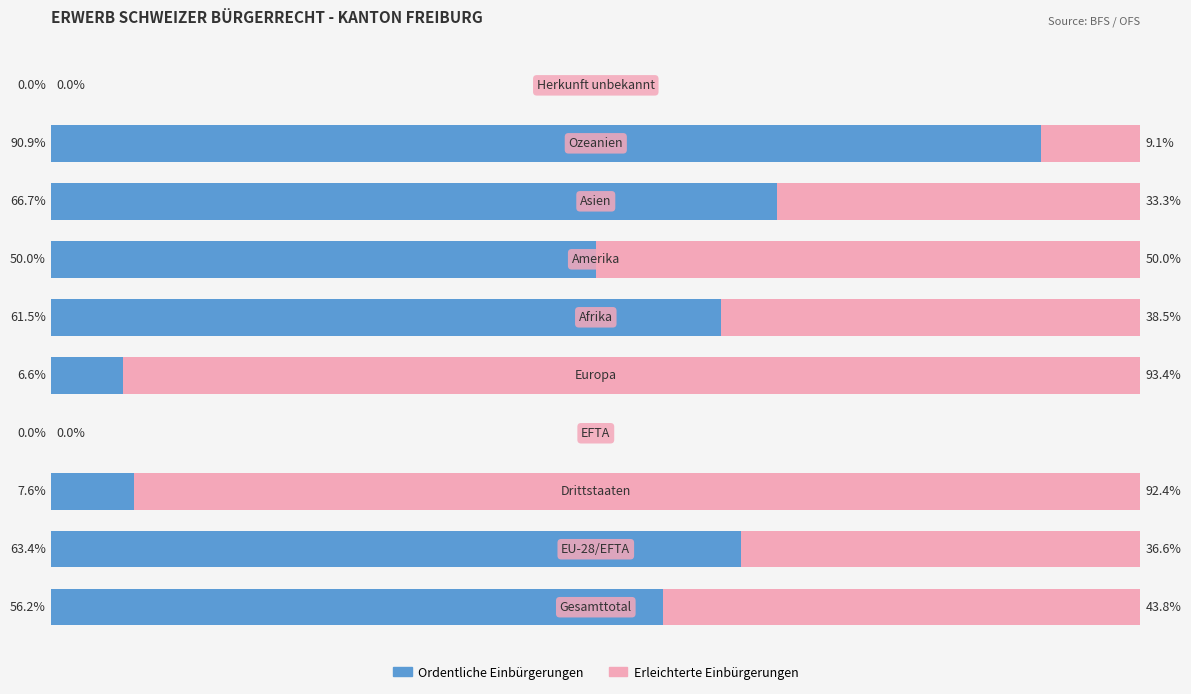

What are all the series names shown in the legend?

Ordentliche Einbürgerungen, Erleichterte Einbürgerungen